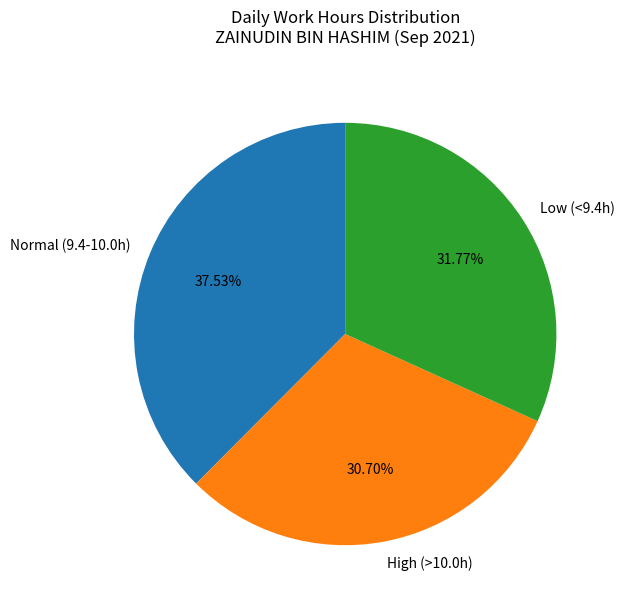

To the nearest percent, what is the average slice percentage?

33%